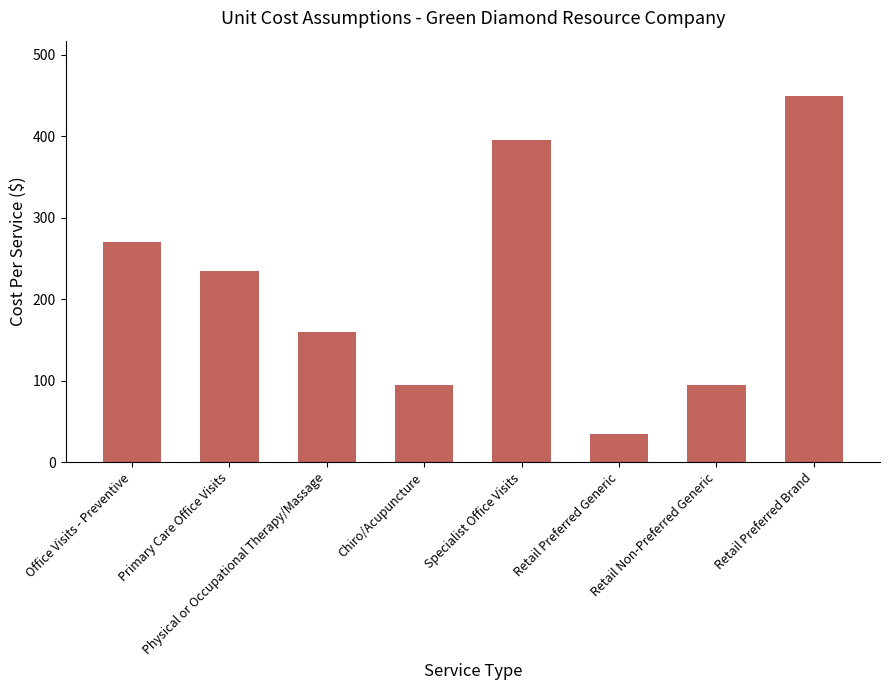

What is the average value?

217